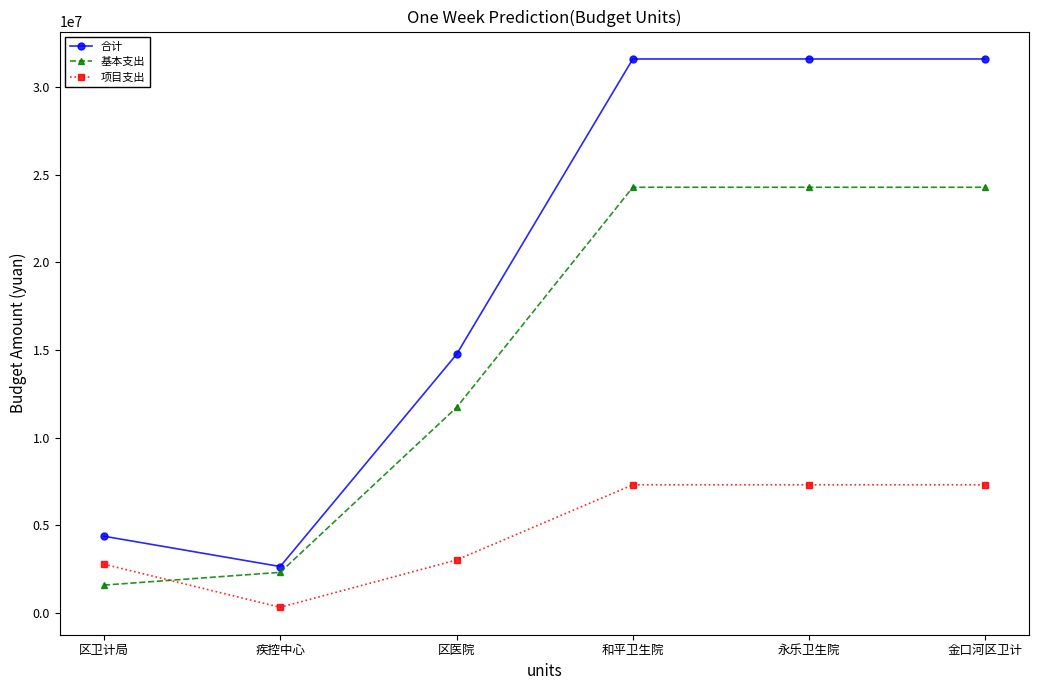

Does the chart display data point markers on the line(s)?

Yes